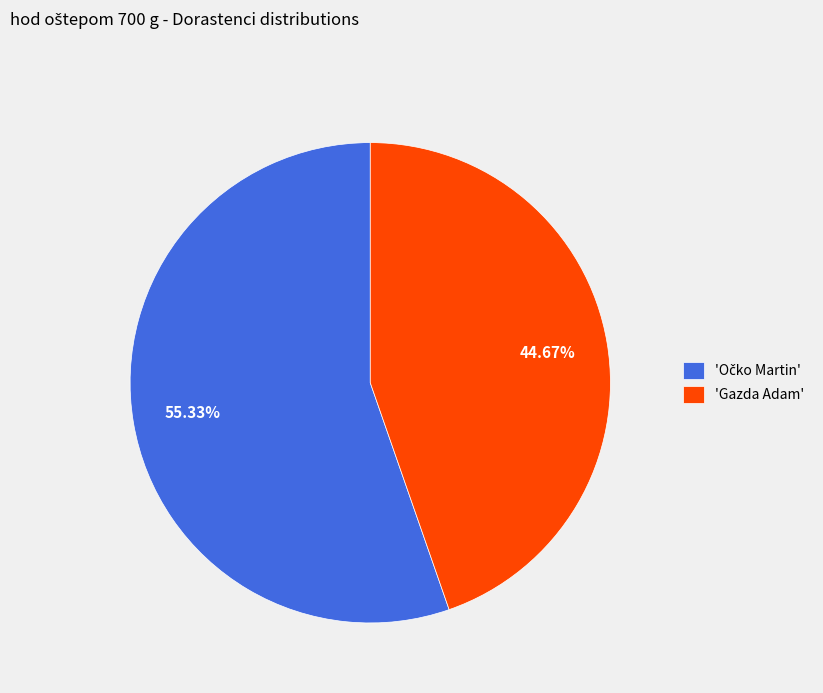

Is there a majority slice in this chart?

Yes